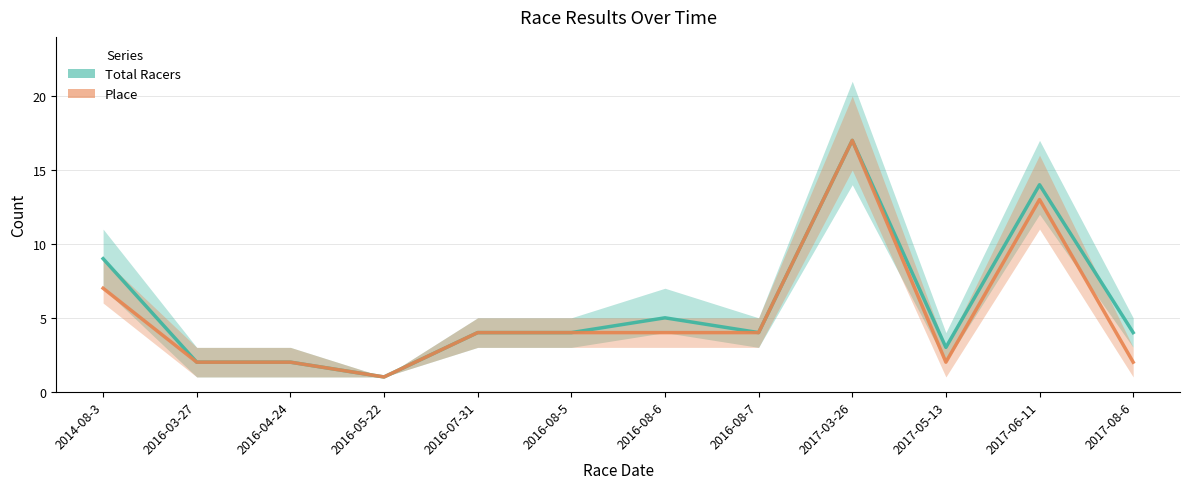

What is the difference between the maximum and minimum values in the Place series?

16